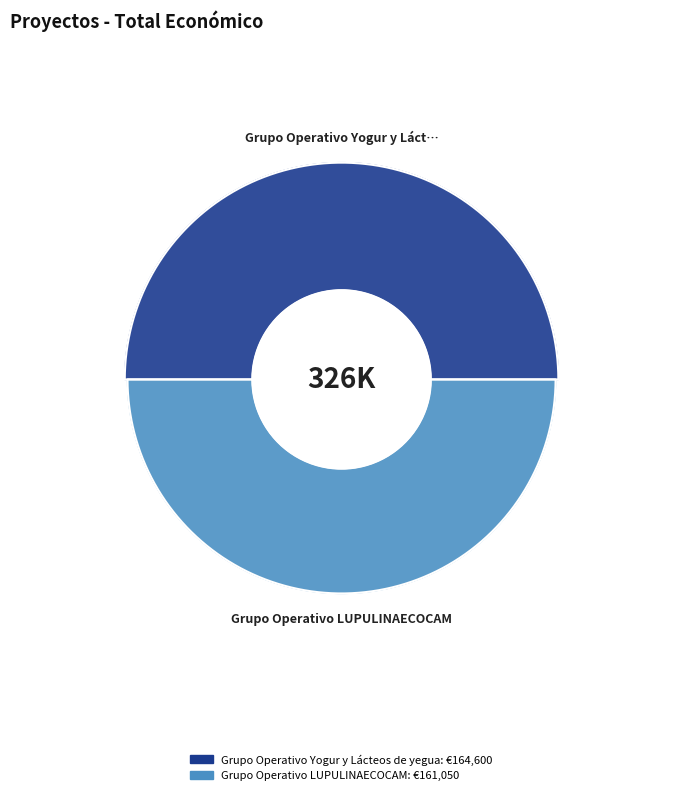

What is the majority slice?

Grupo Operativo Yogur y Lácteos de yegua